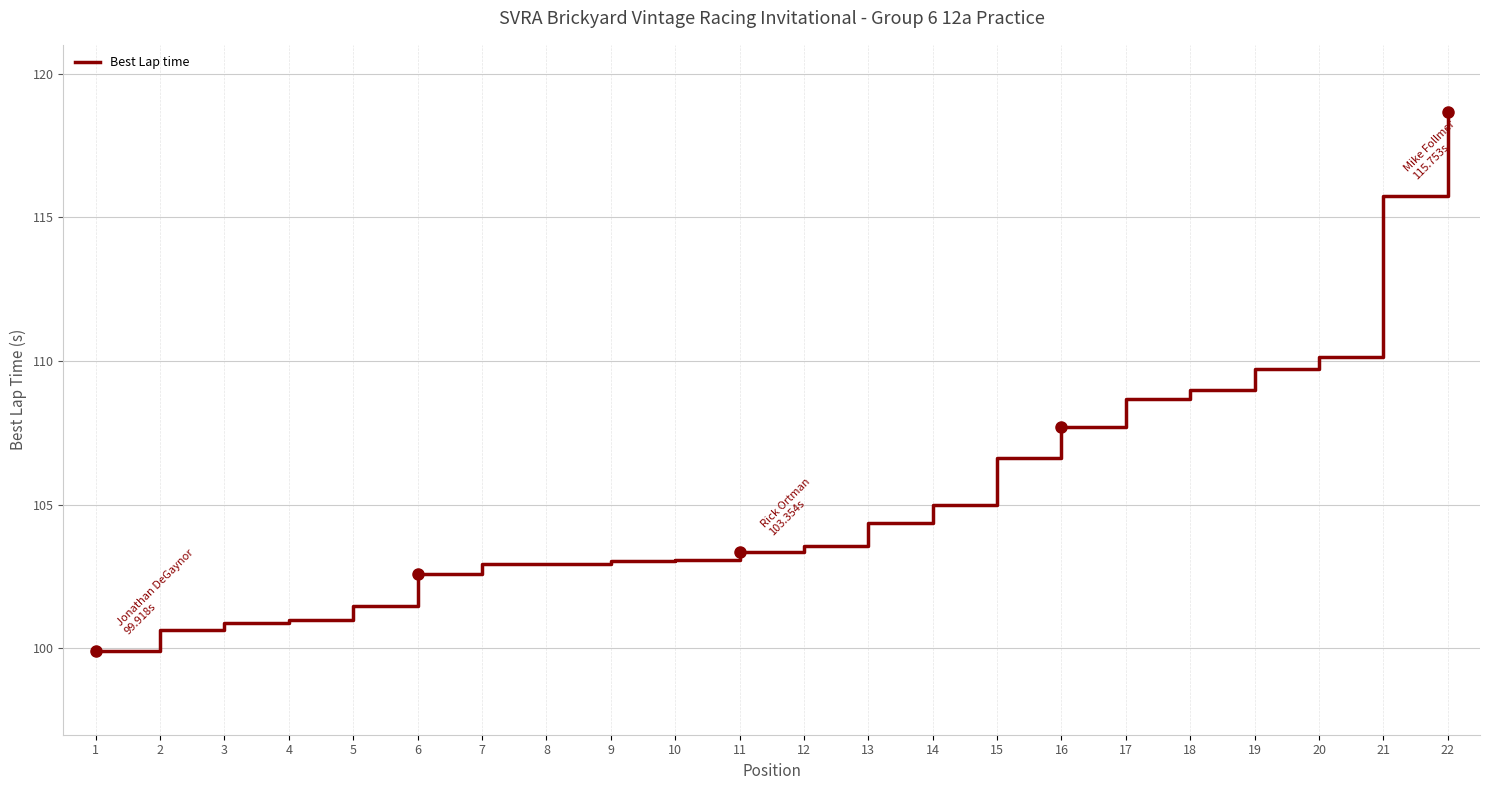

True or false: the data shows 21.2 at 11.

False